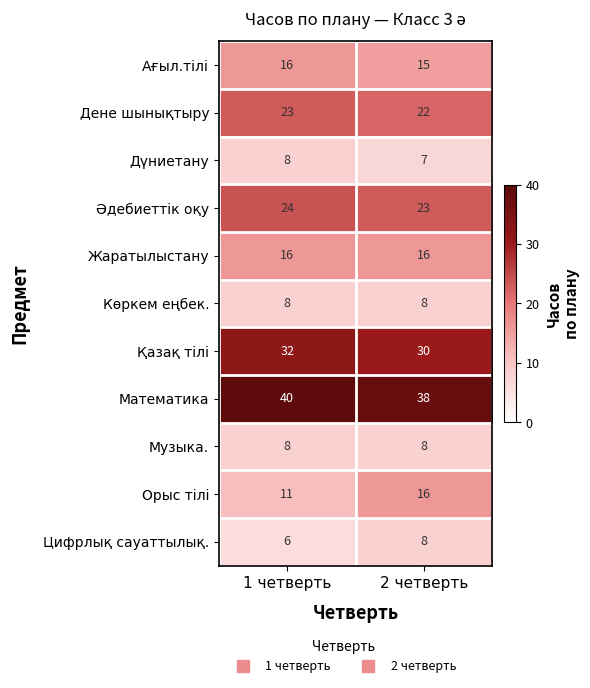

What is the difference between the highest and lowest values at 1 четверть?

34